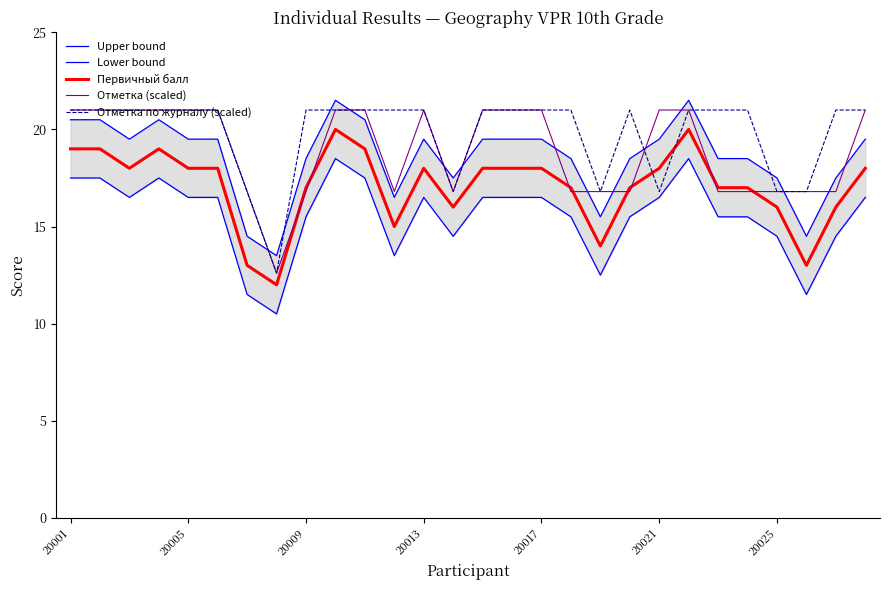

True or false: Отметка по журналу (scaled) and Первичный балл cross at least once.

True